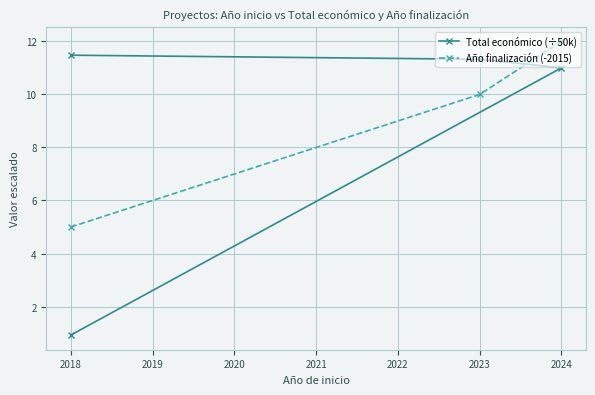

How many values in the Total económico (÷50k) series are below 11?

1